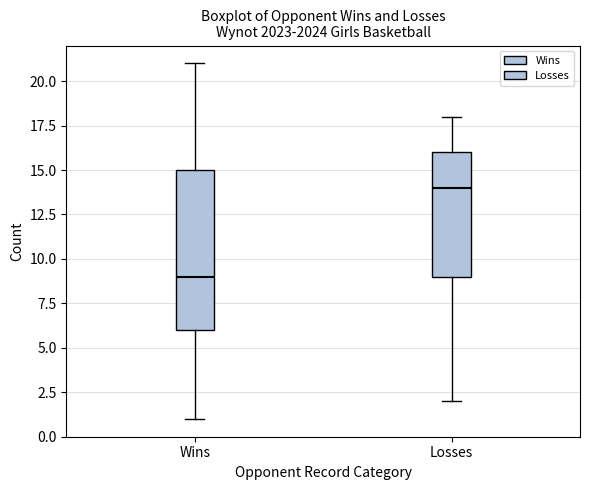

Which box is the tallest, from its lower edge to its upper edge?

Wins